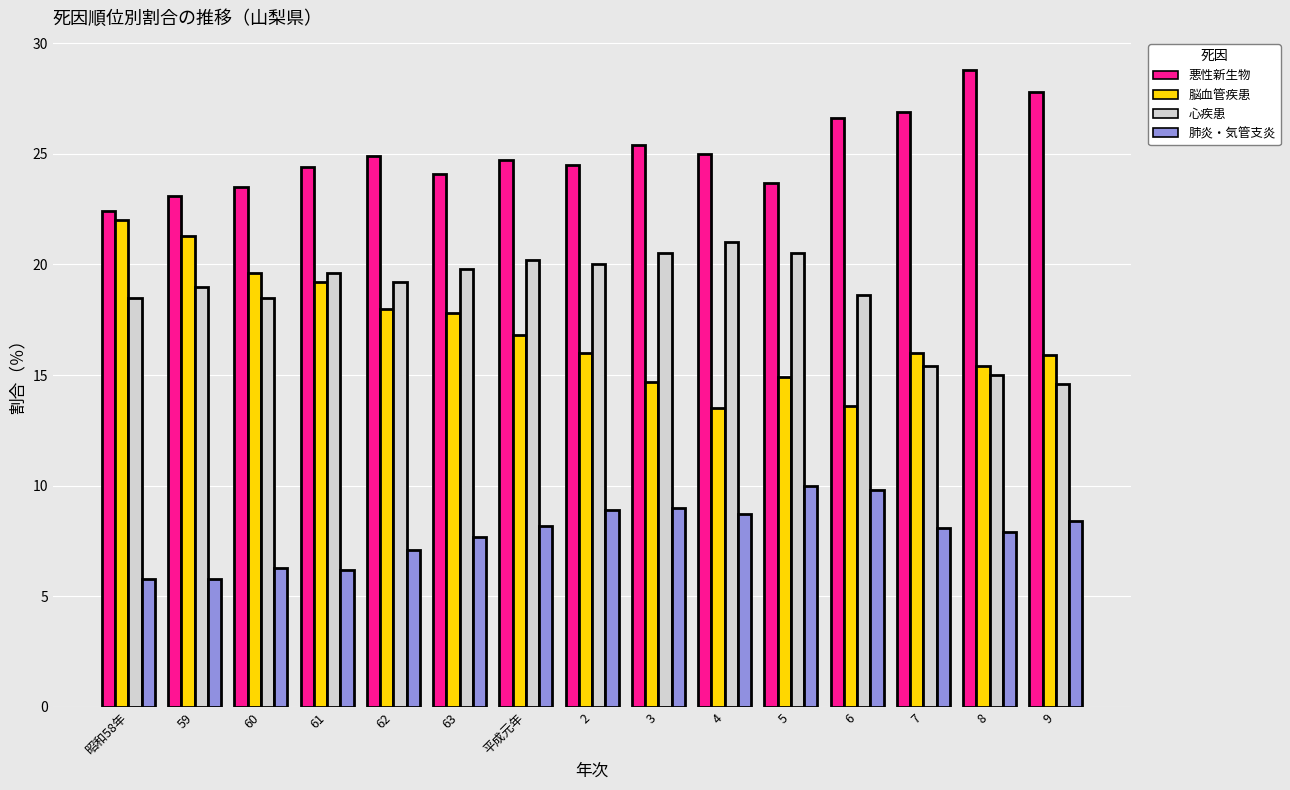

Which series has the largest total across all categories?

悪性新生物